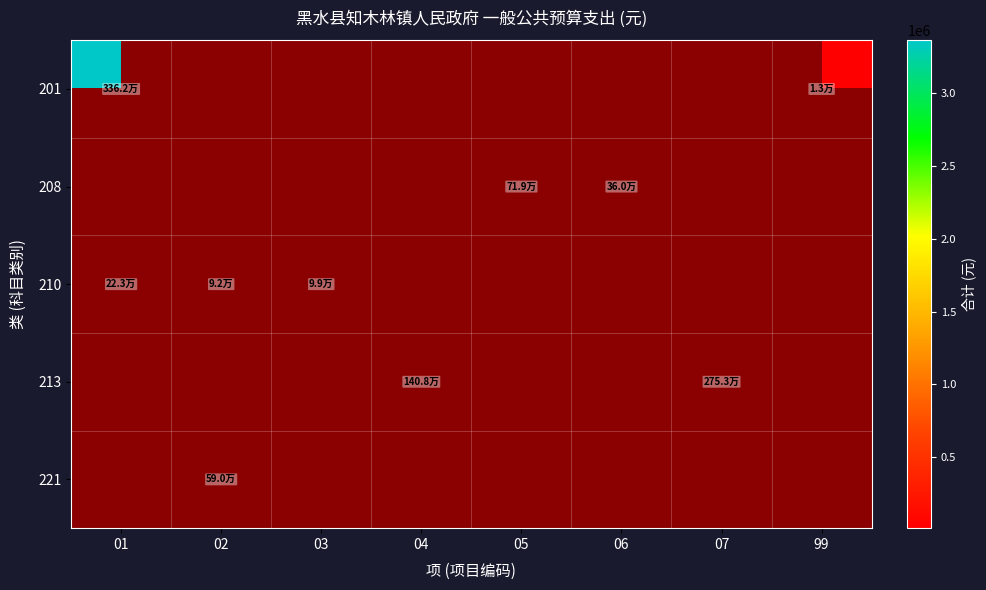

What is the maximum value shown in the chart?

3362050.8